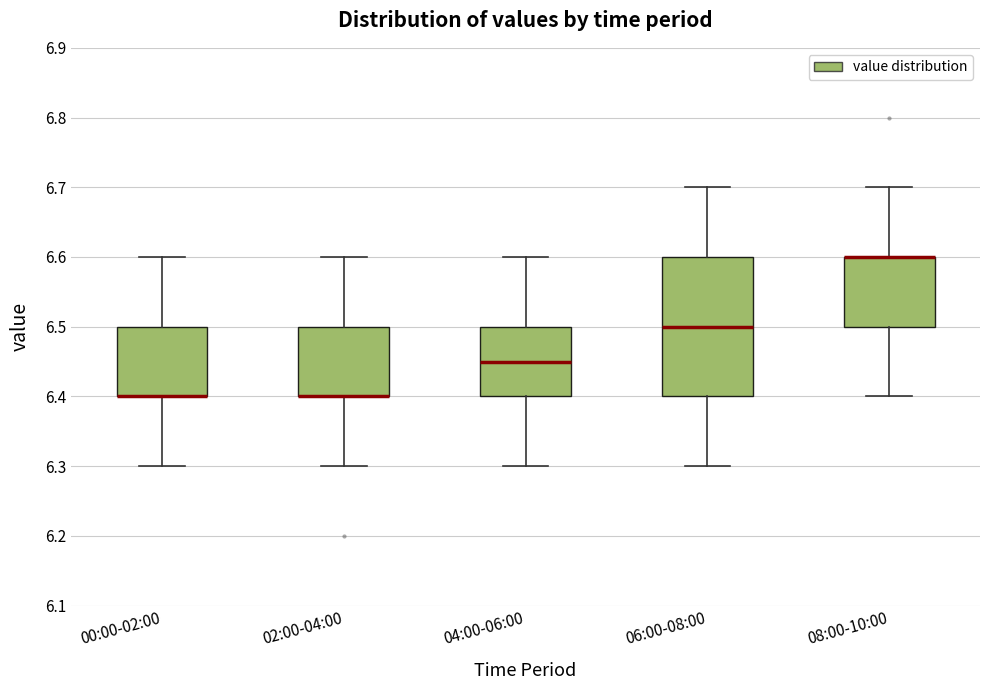

Which box is the tallest, from its lower edge to its upper edge?

06:00-08:00